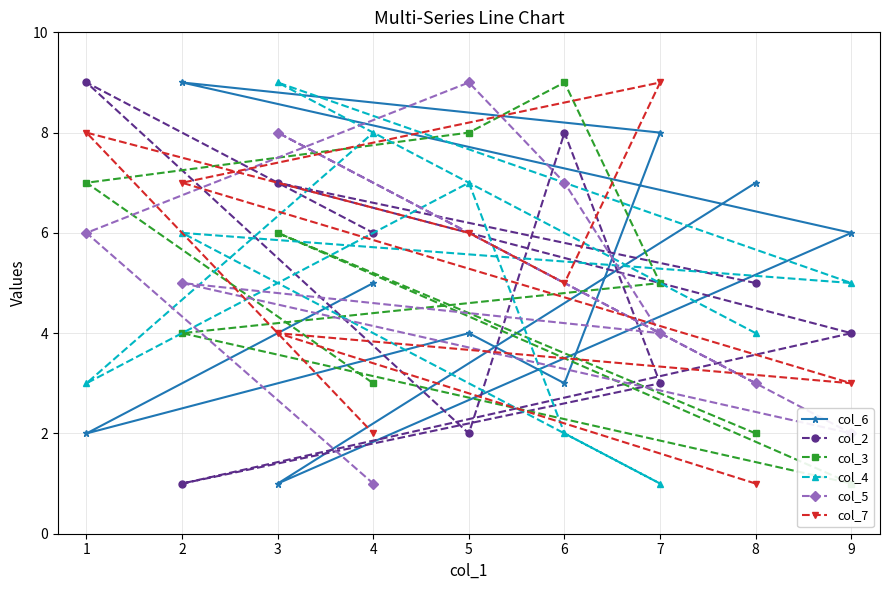

What is the value of the col_5 point at the 8th from the left?

3